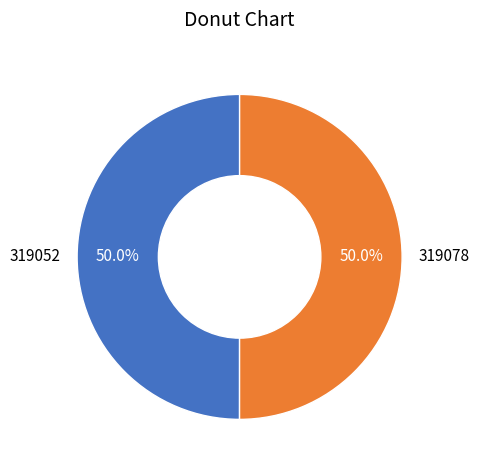

Approximately how many times larger is the value at 319078 compared to 319052?

1.0